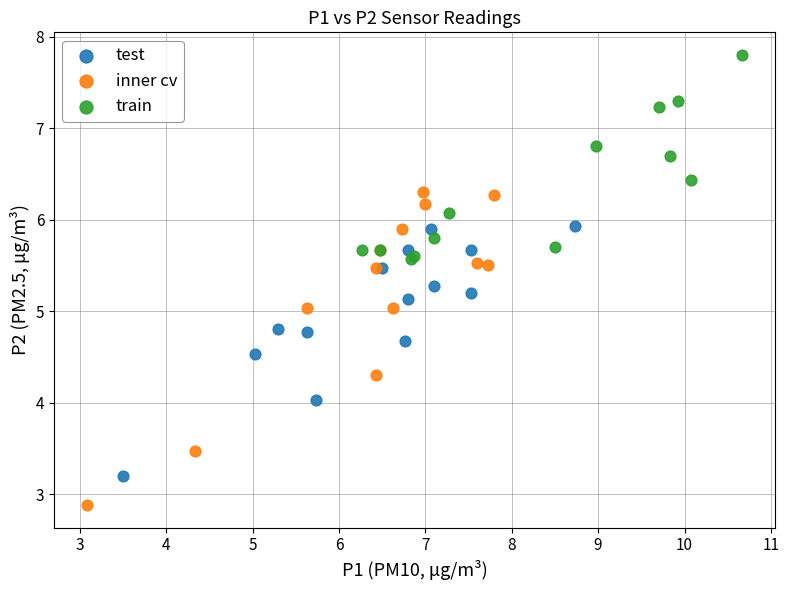

Which series contains the highest Y value?

train